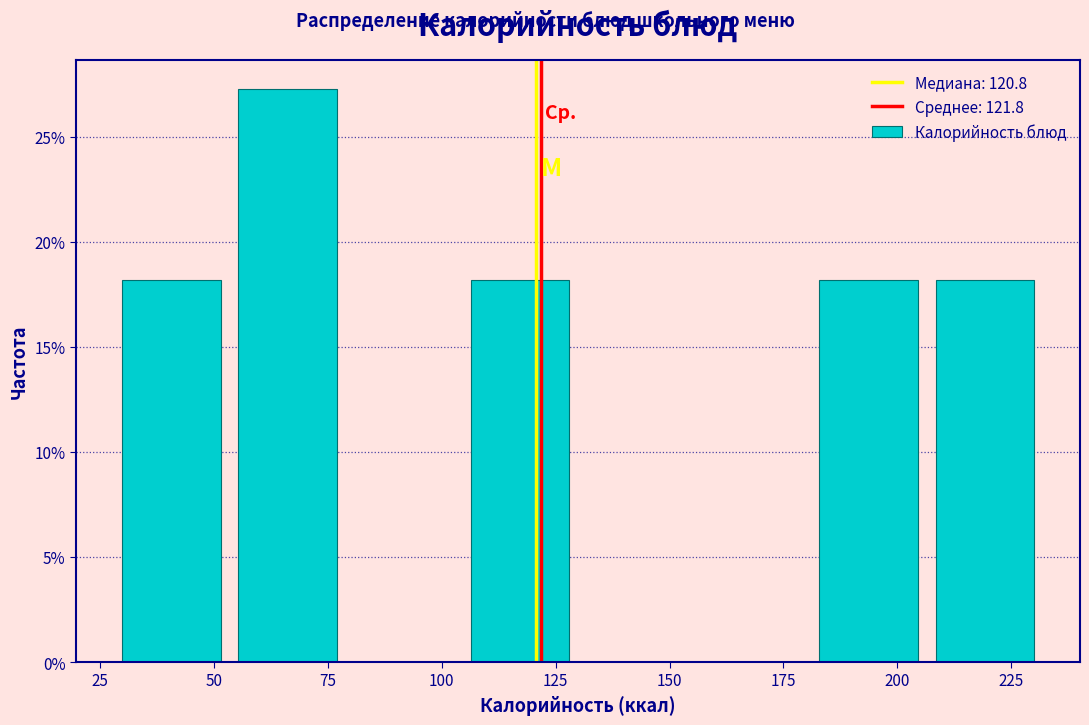

How tall is the bar that spans 55 to 80 on the x-axis? Neither the bar edges nor the heights are printed on the chart, so give them approximately, as read against the axes.

27.5